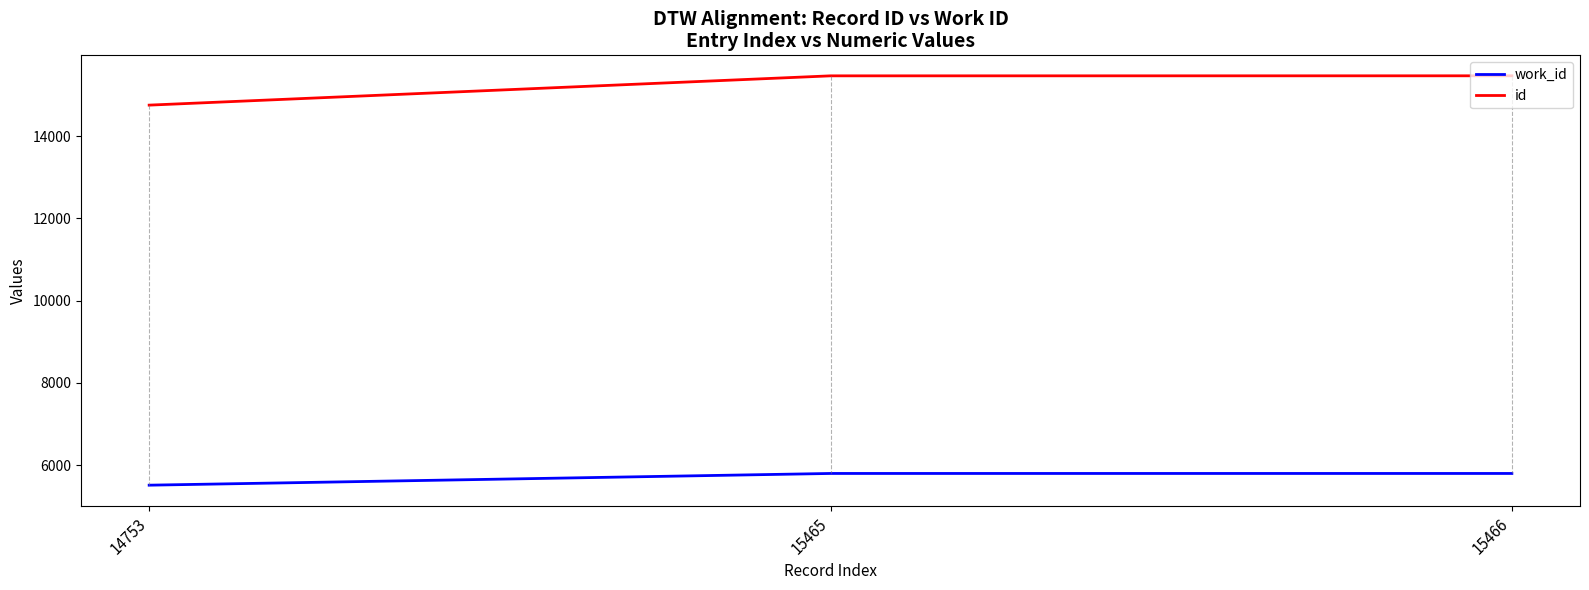

What is the sum of all work_id values?

17109